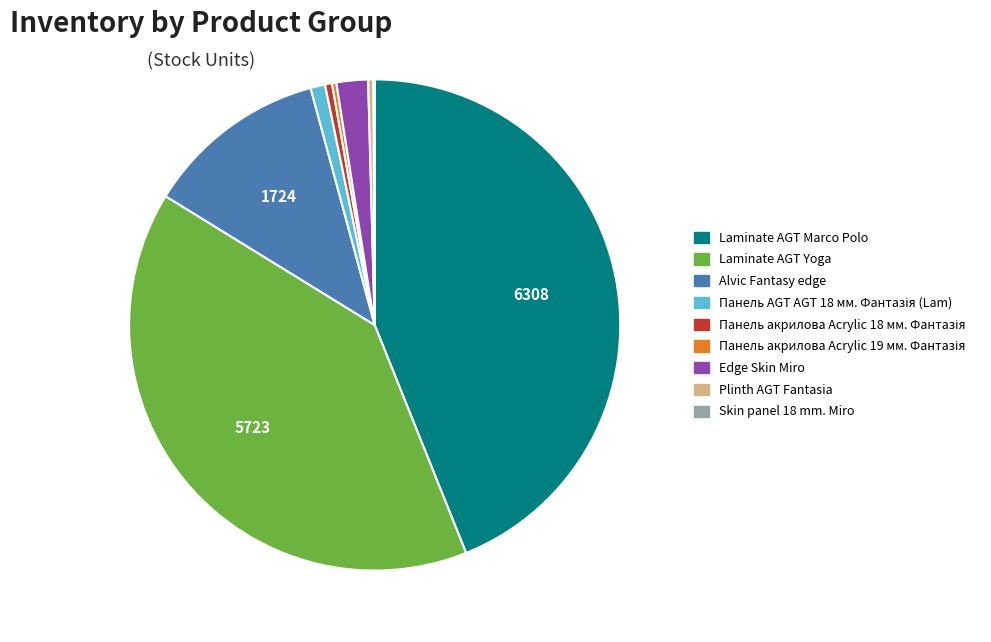

Which slice is the largest?

Laminate AGT Marco Polo